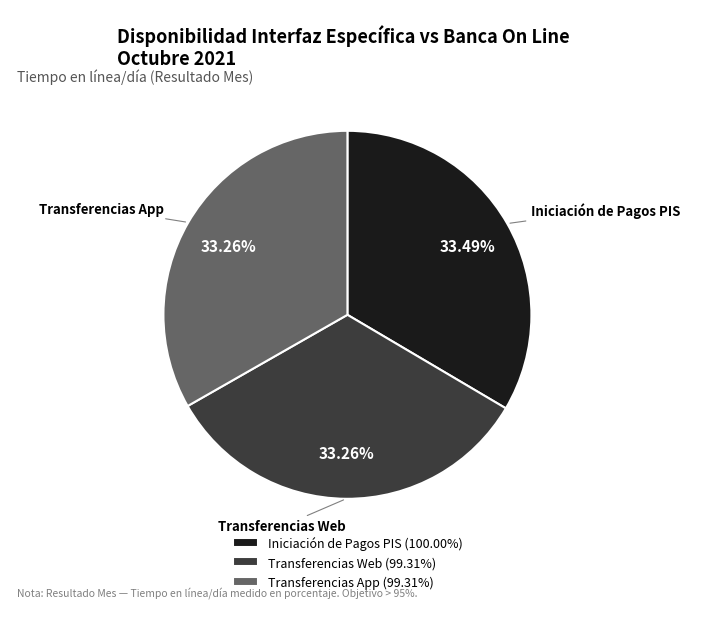

How much of the chart is everything except Iniciación de Pagos PIS?

66.5%